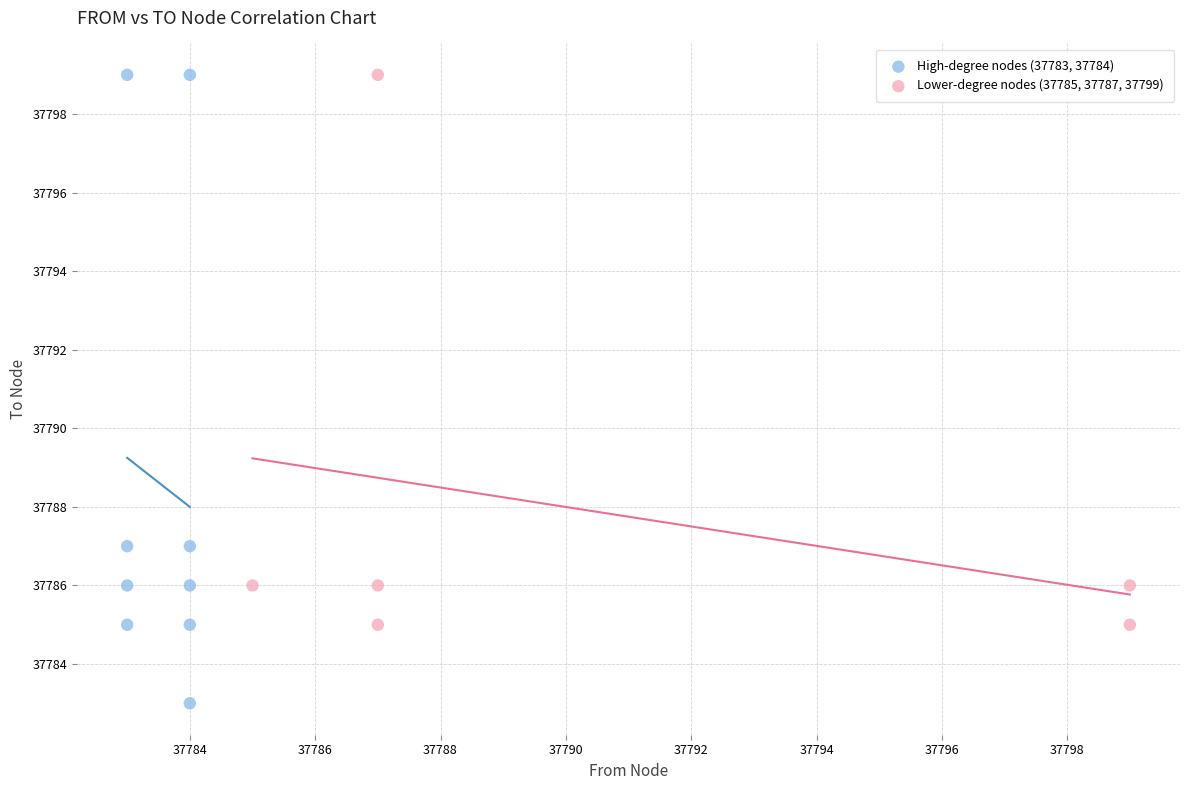

Which series has the widest spread of Y values?

High-degree nodes (37783, 37784)